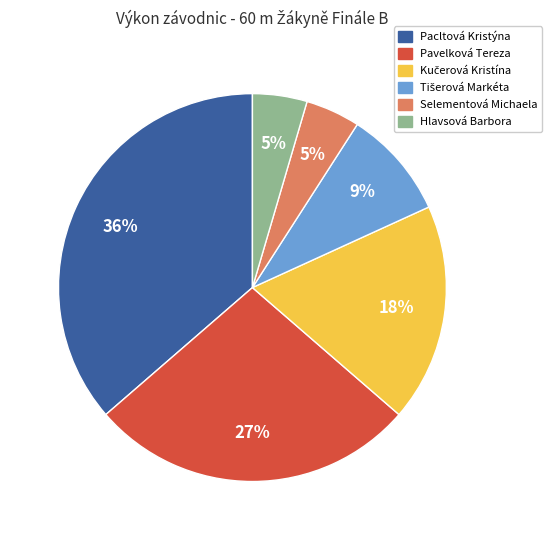

To the nearest percent, what is the average slice percentage?

17%